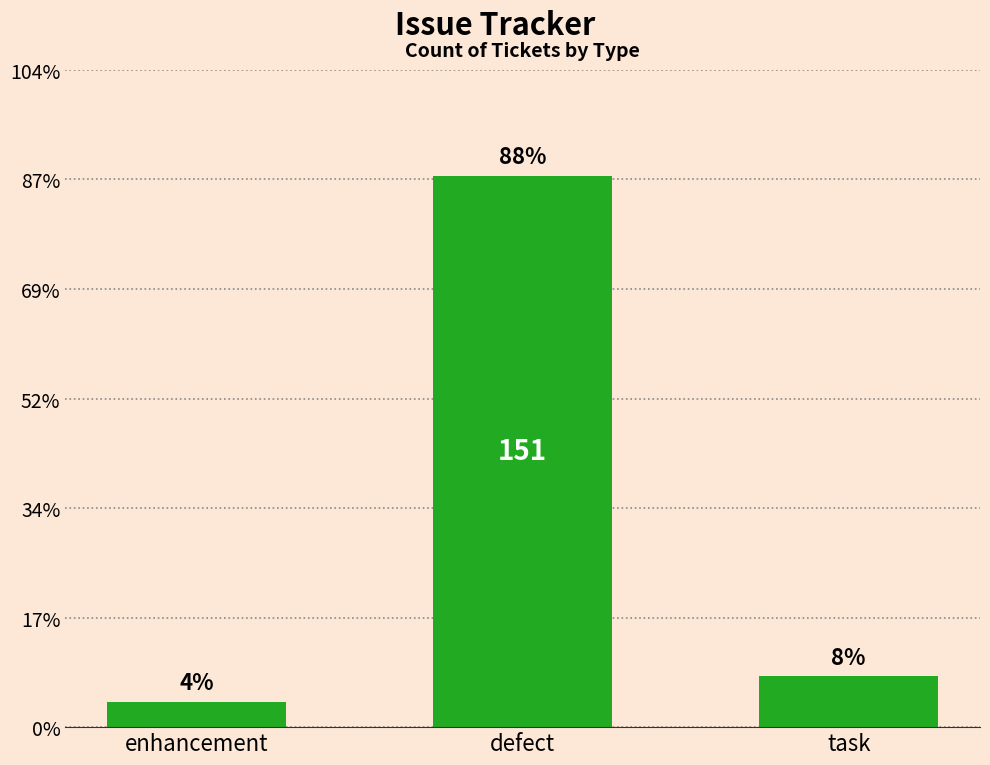

What is the minimum value shown in the chart?

7